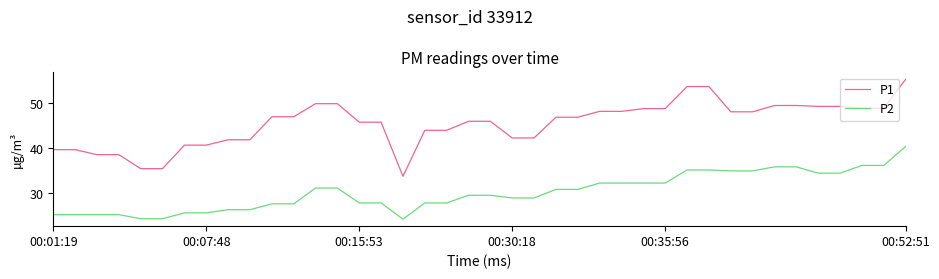

Which series has the widest spread of values?

P1